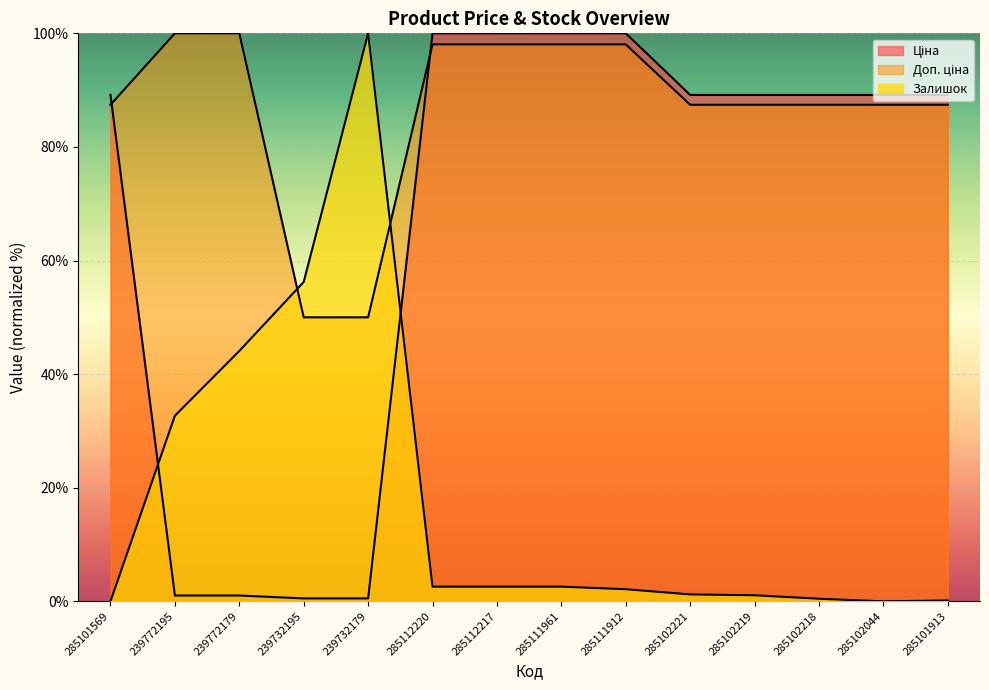

How many lines are shown in the chart?

3